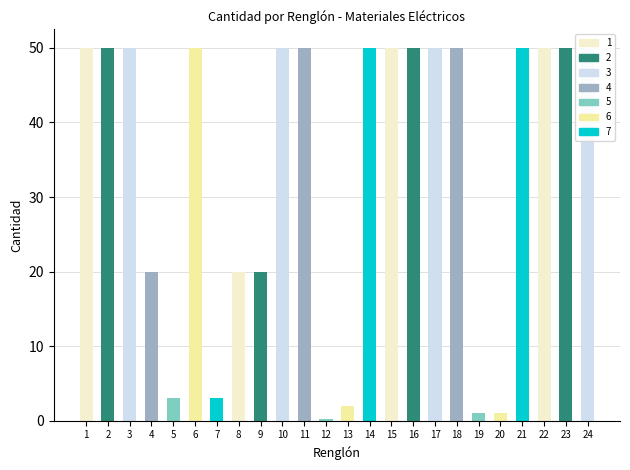

What value does the Cantidad series have at 16?

50.0